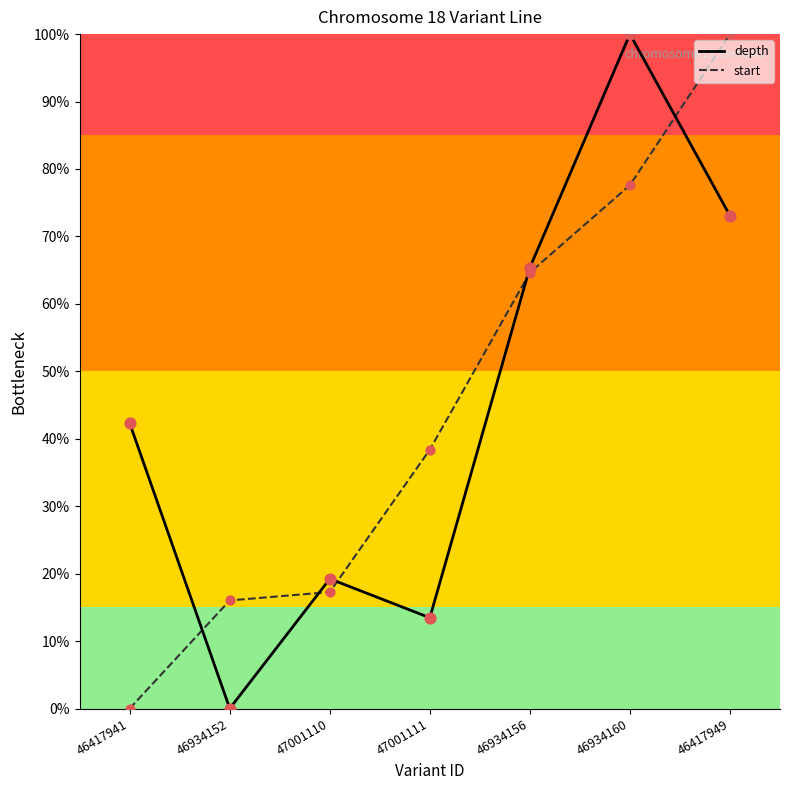

Does the chart have visible grid lines?

No